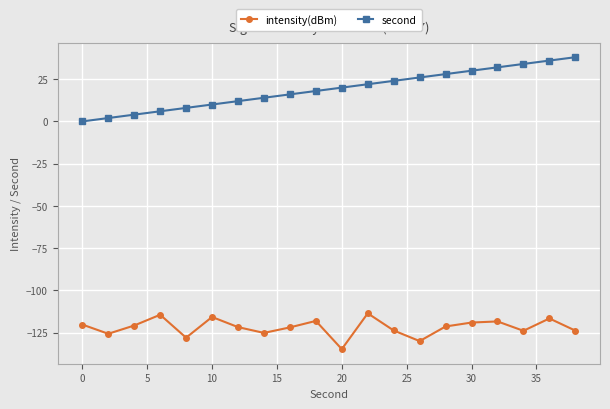

Which series has the widest spread of values?

second